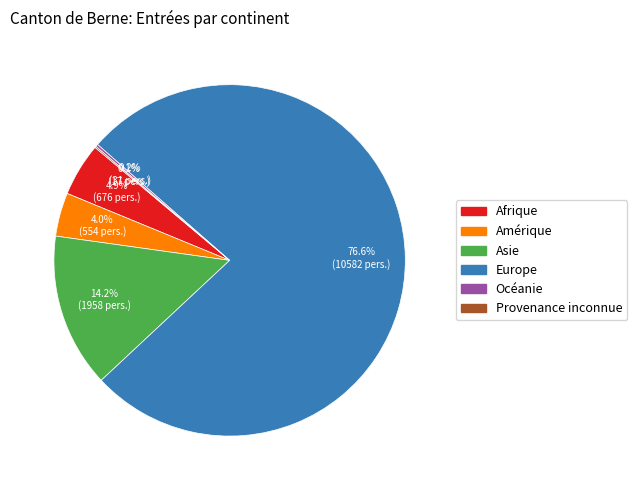

What is the largest slice in the pie chart?

Europe